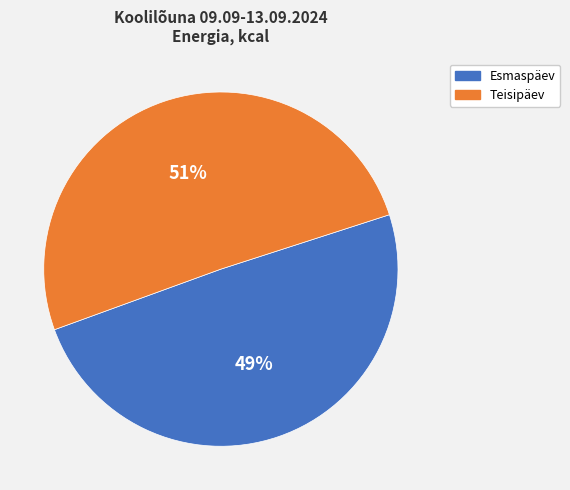

What is the ratio of the value at Esmaspäev to the value at Teisipäev?

1.0